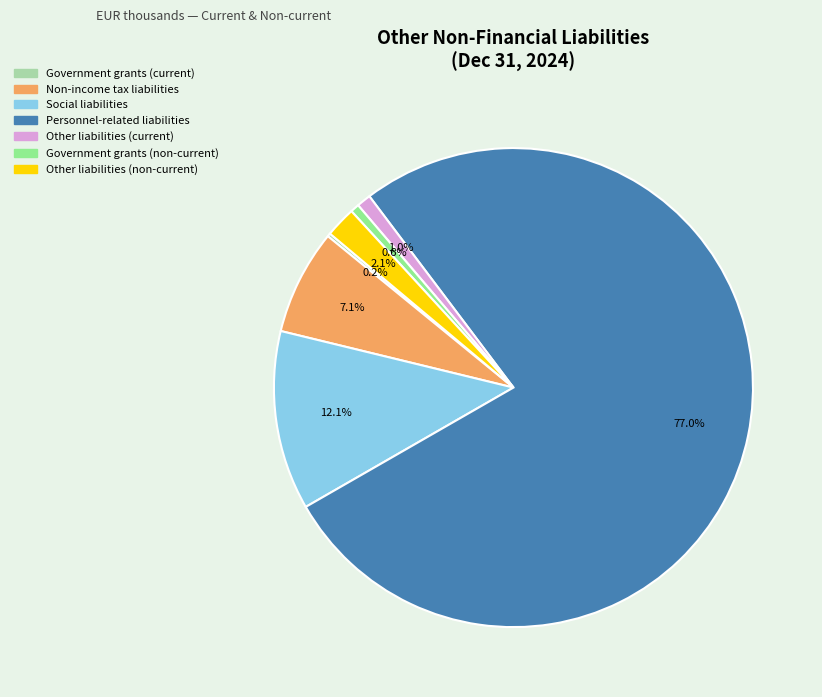

To the nearest percent, what is the difference between the largest and smallest slice percentages?

77%